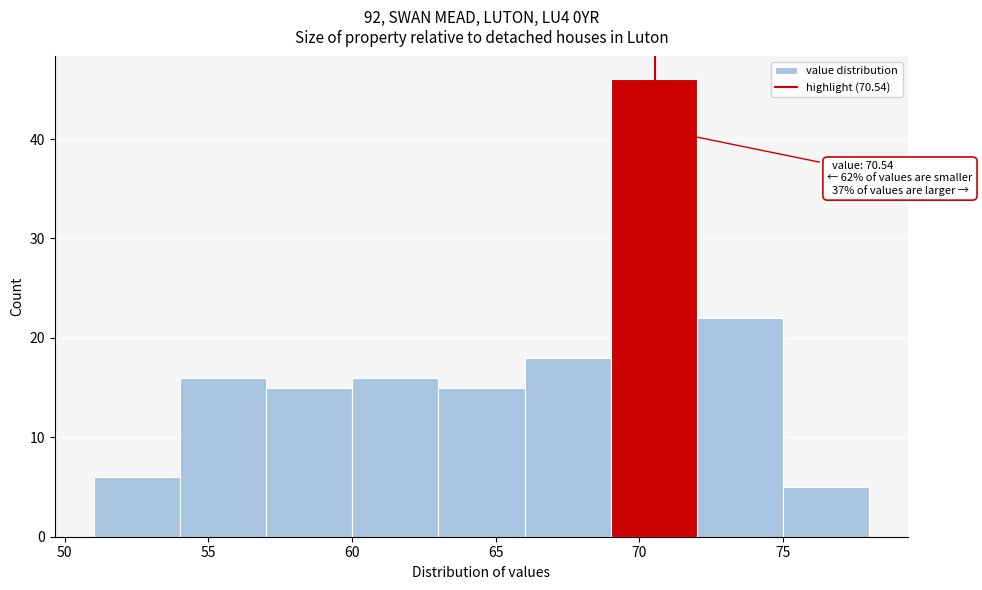

Over which range of the x-axis is the bar tallest?

69 to 72